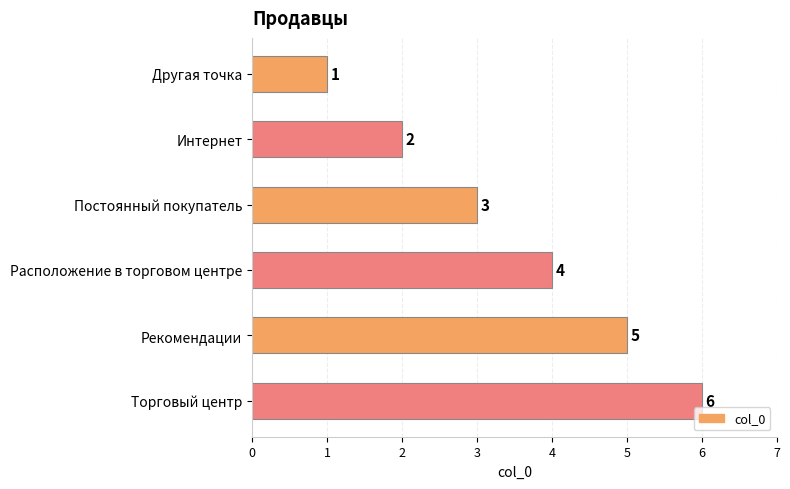

List the labels in order of value, smallest first.

Другая точка, Интернет, Постоянный покупатель, Расположение в торговом центре, Рекомендации, Торговый центр